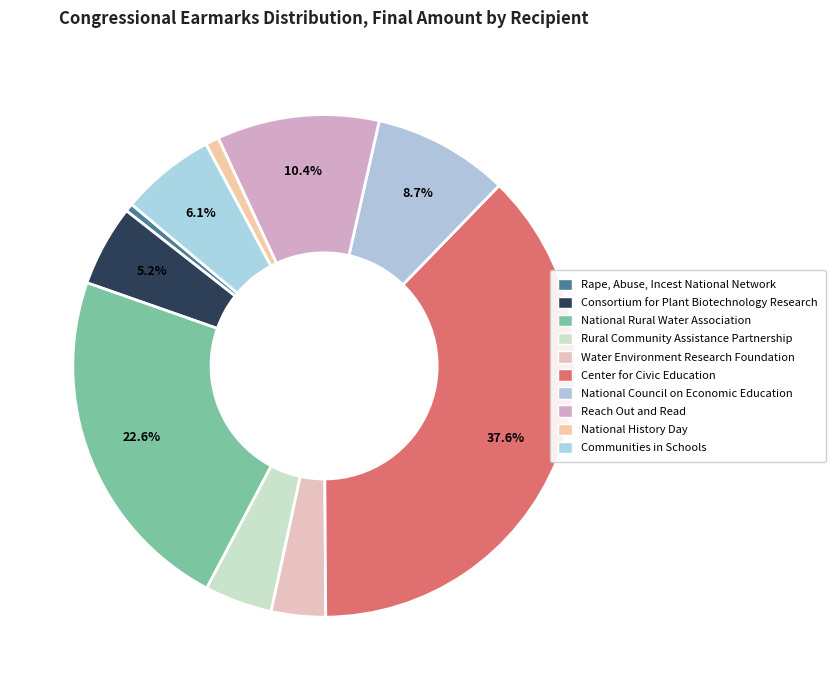

What percentage is the Communities in Schools slice, to the nearest percent?

6%